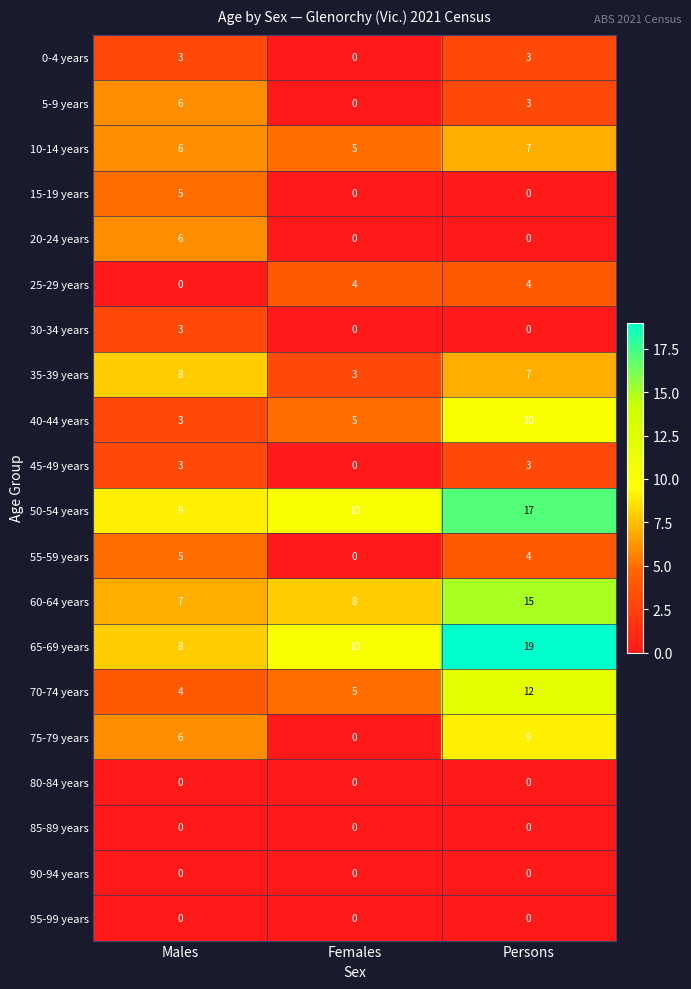

Which series has the largest total across all categories?

65-69 years